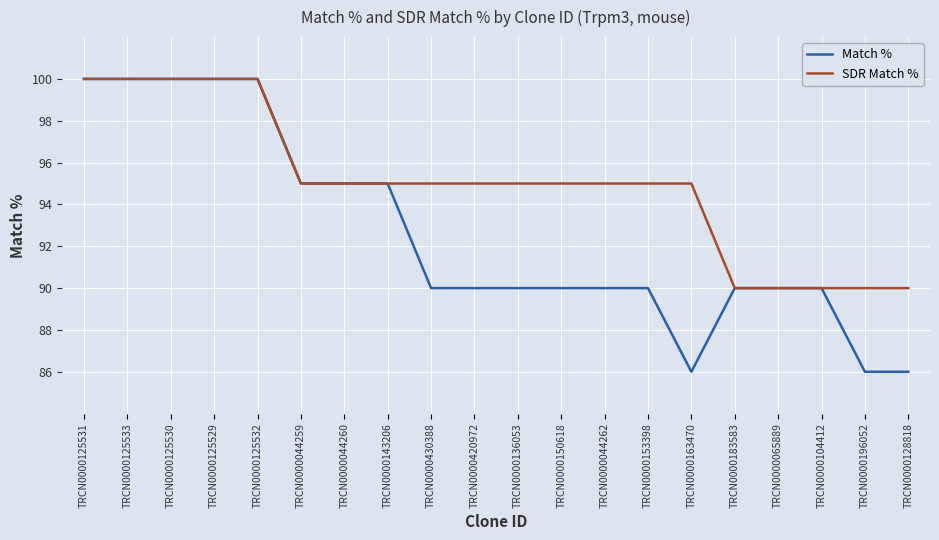

Is it true that Match % equals 95 at TRCN0000044260?

True